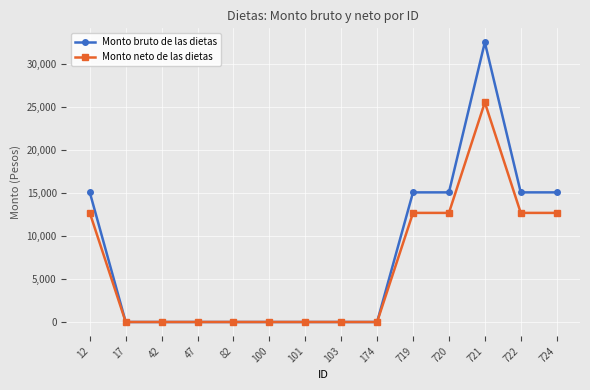

Rank the series by their average value, from lowest to highest.

Monto neto de las dietas, Monto bruto de las dietas